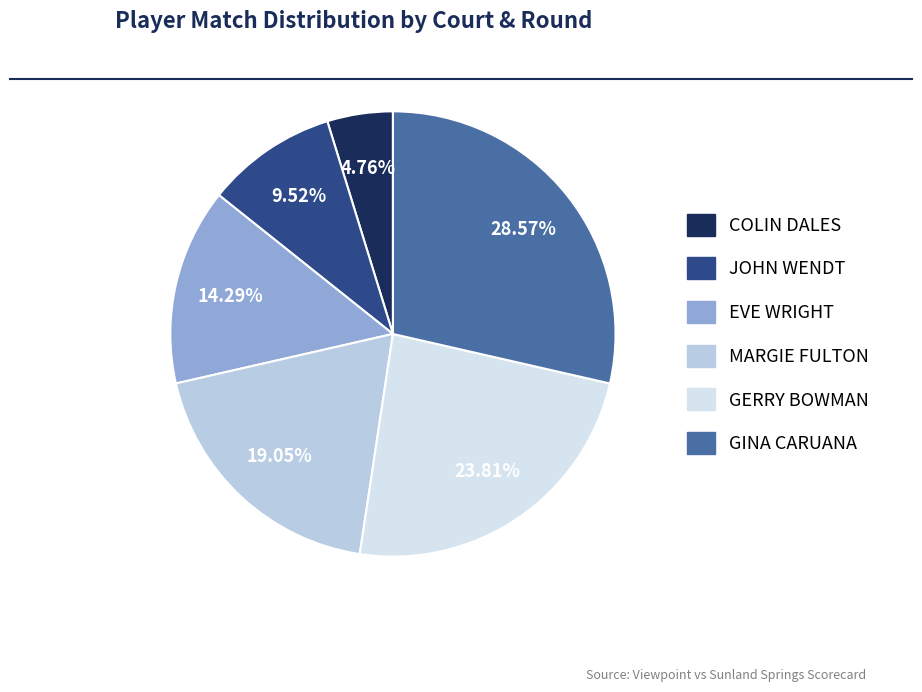

Rank the categories by value from lowest to highest.

COLIN DALES, JOHN WENDT, EVE WRIGHT, MARGIE FULTON, GERRY BOWMAN, GINA CARUANA